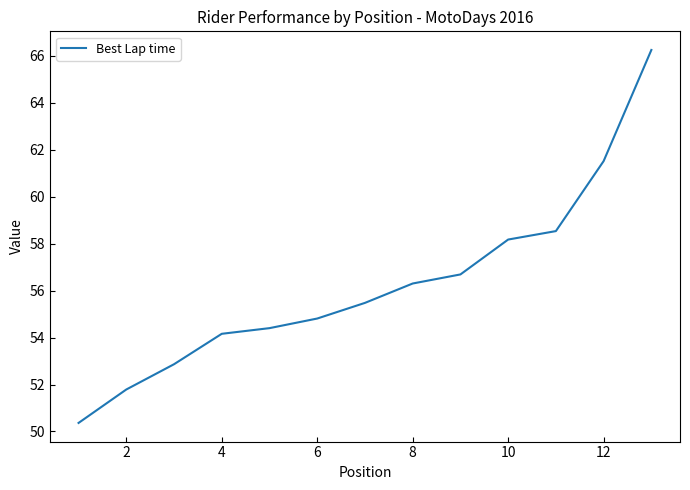

True or false: the data has more than 0 interior local peaks.

False